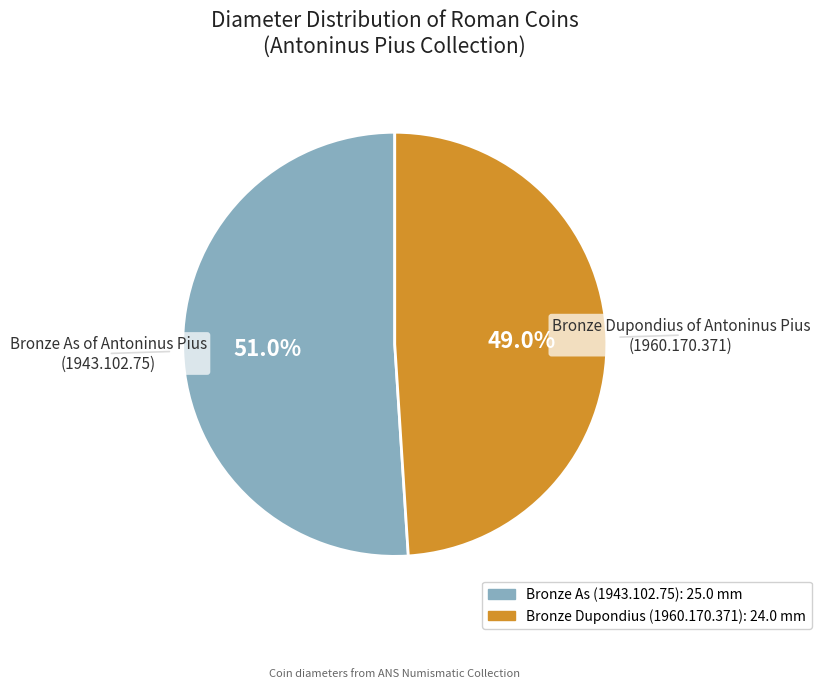

Is there any slice that represents more than half of the pie?

Yes